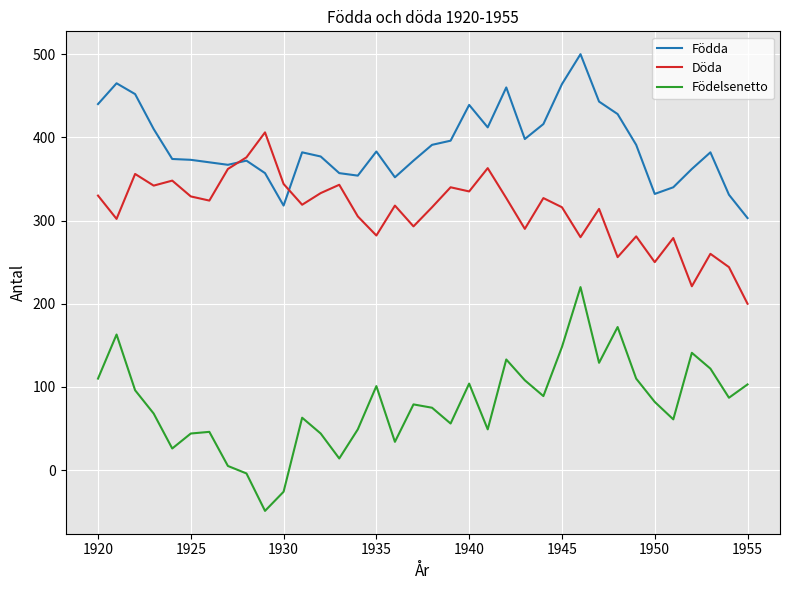

What is the highest value of the Födelsenetto series?

220